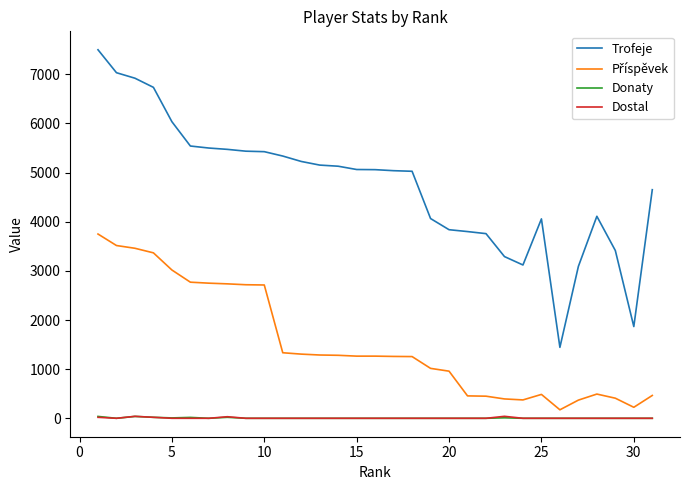

What is the maximum value for Donaty?

38